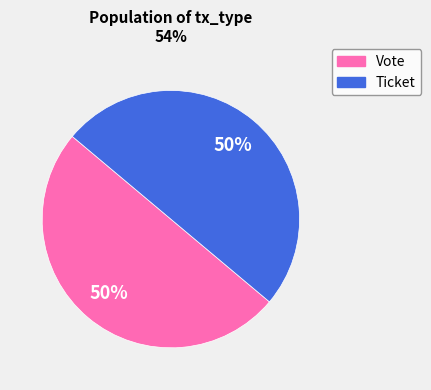

To the nearest percent, what is the combined percentage of Ticket and Vote?

100%